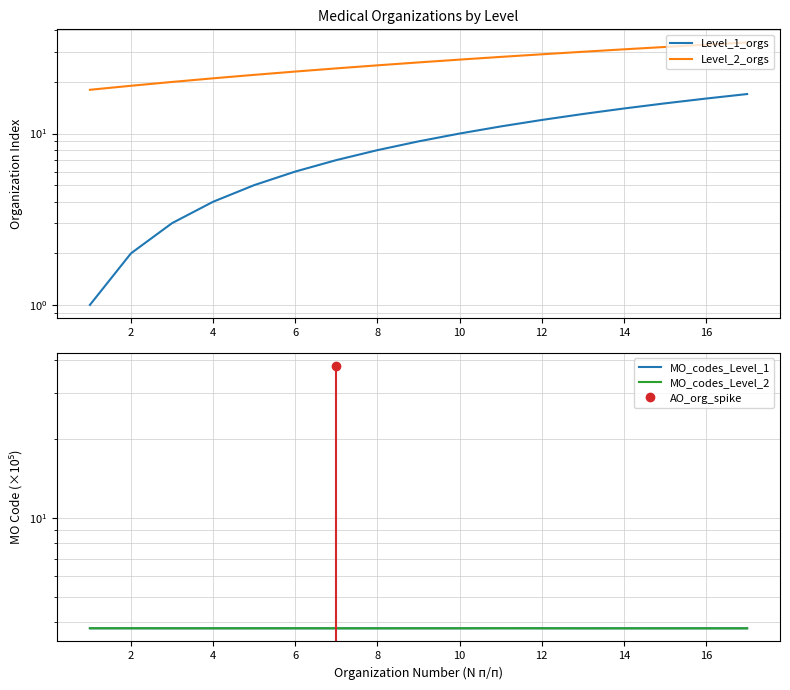

What is the smallest value displayed?

1.0